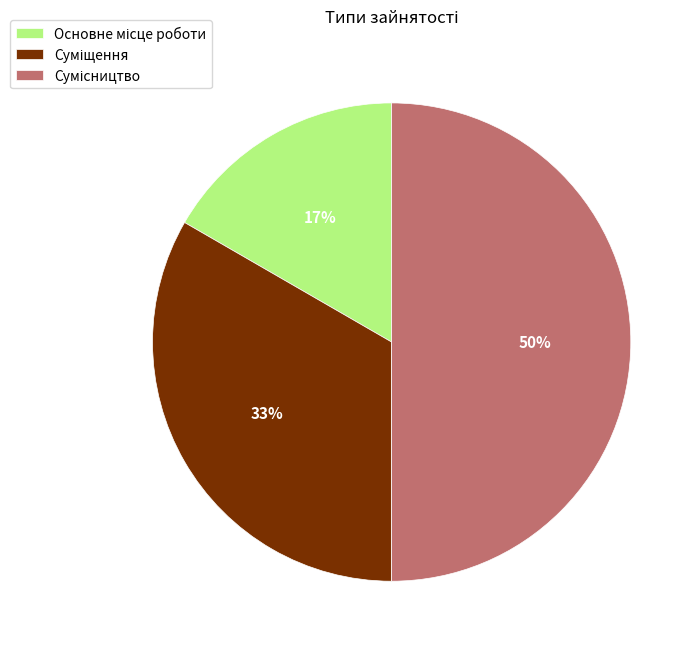

To the nearest percent, what is the average slice percentage?

33%